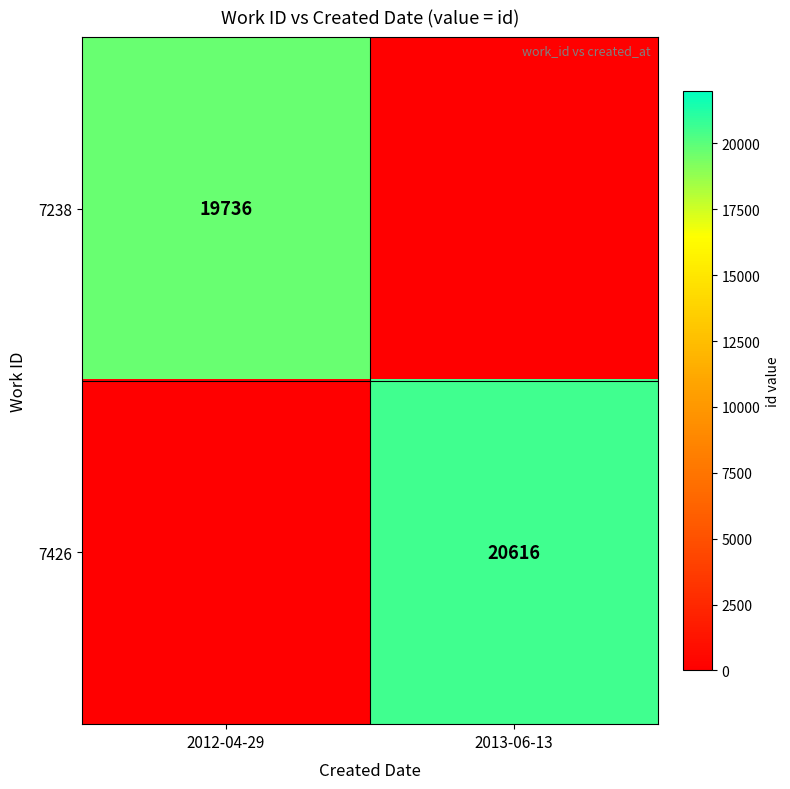

The 7238 series shows 30209 at 2012-04-29. True or false?

False